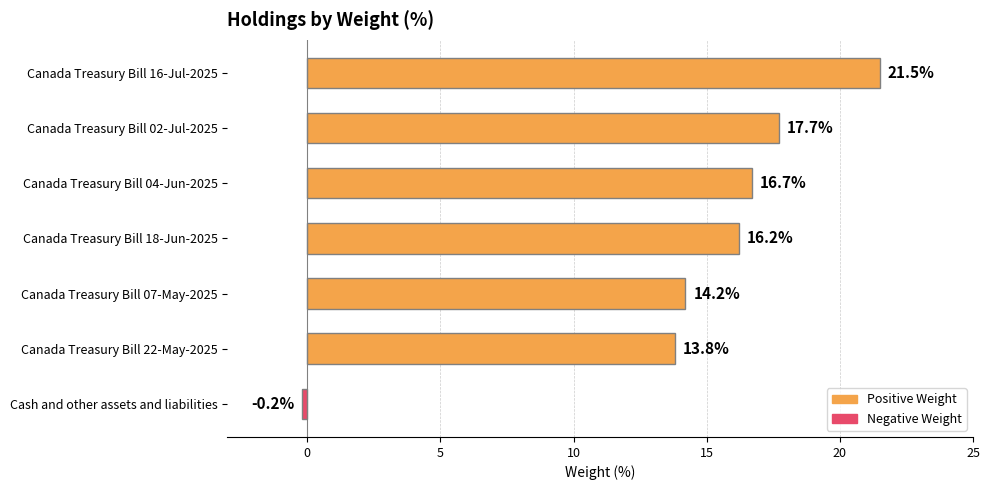

Are the bars horizontal?

Yes